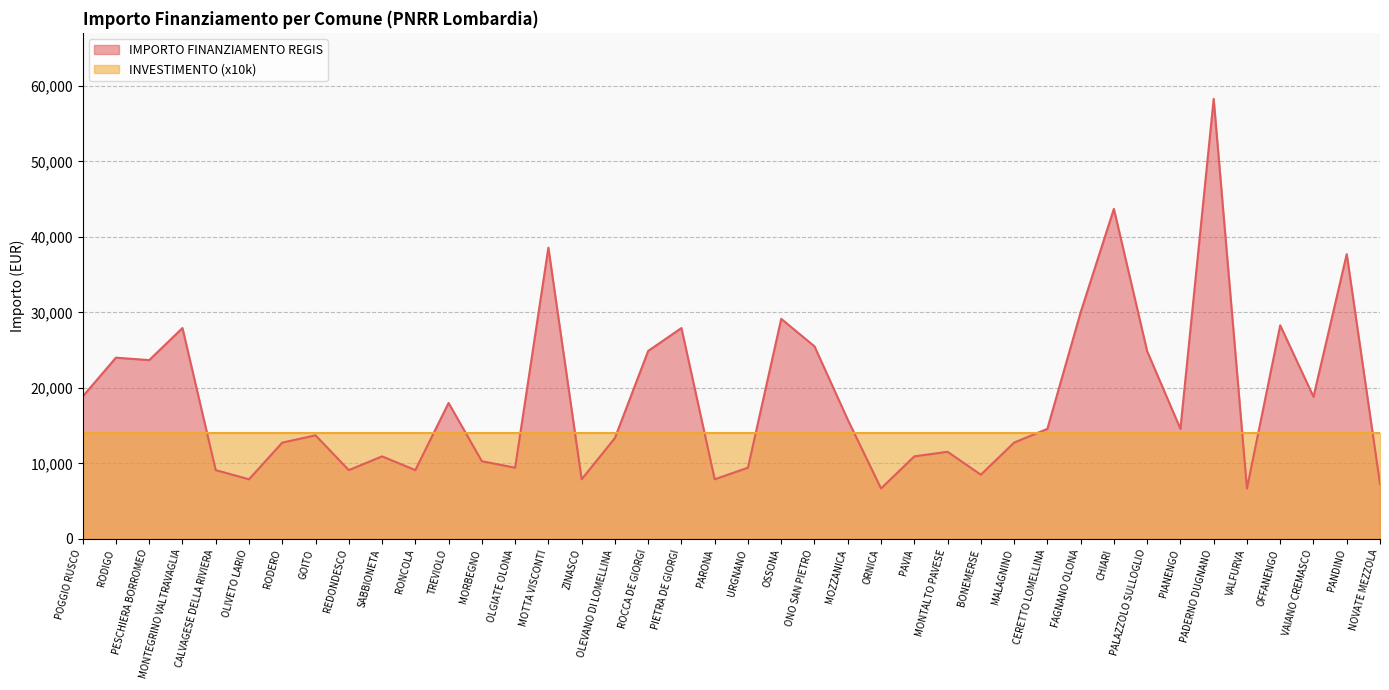

What is the sum of all values?

740204